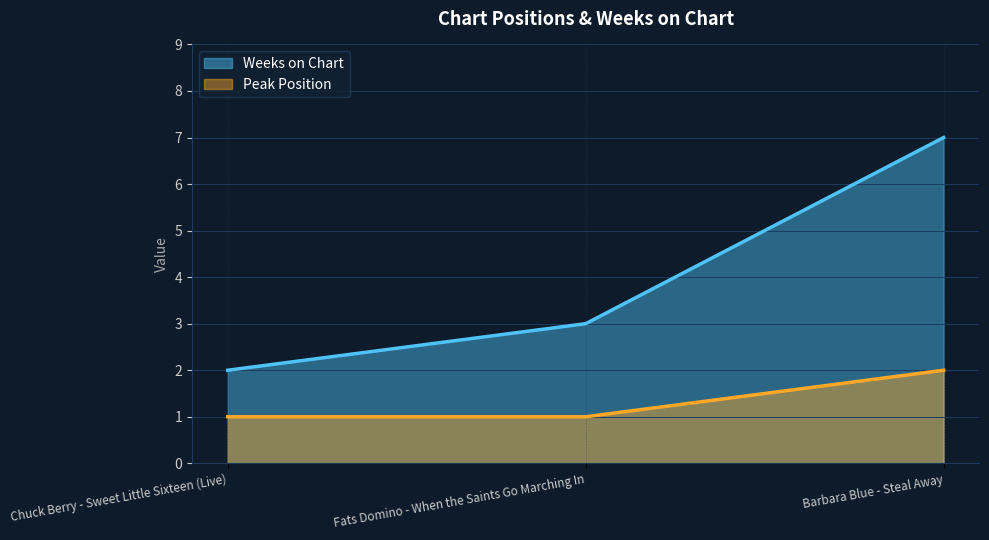

Rank the series at Chuck Berry - Sweet Little Sixteen (Live) from lowest to highest value.

Peak Position, Weeks on Chart